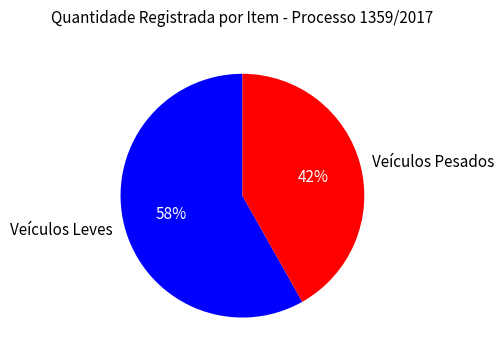

Is the sum of Veículos Pesados and Veículos Leves greater than half?

Yes